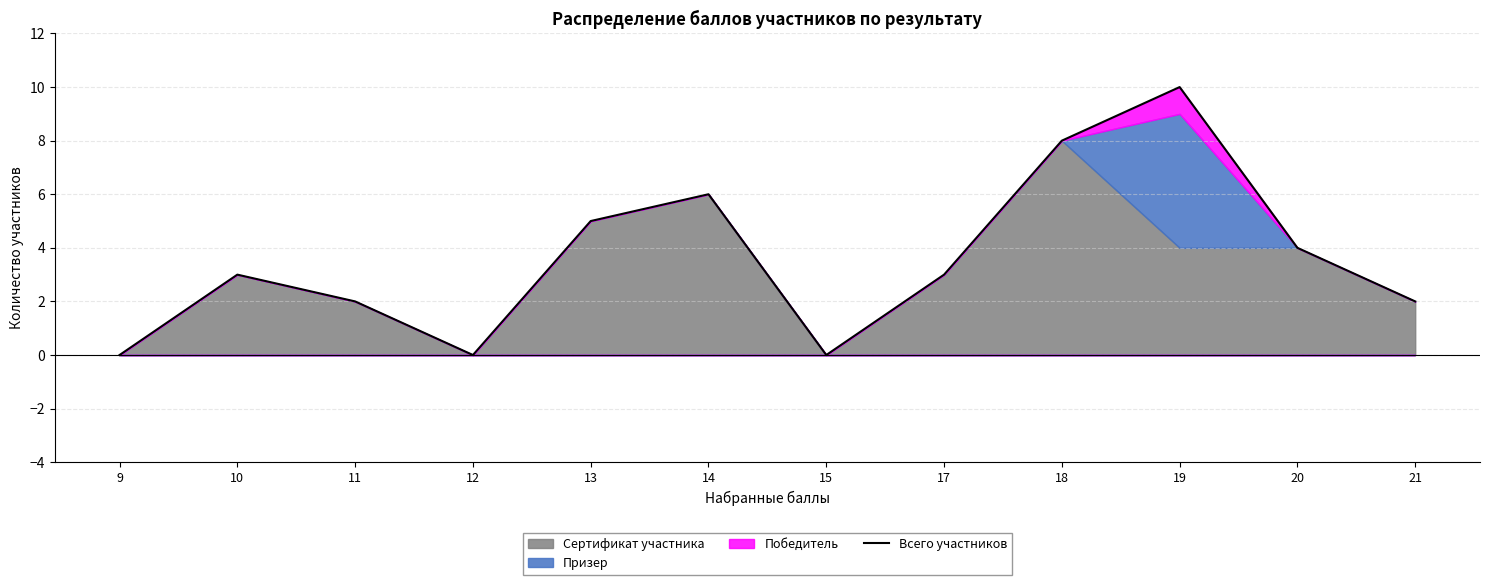

Reading left to right, extract all data points from this chart.

9=0	10=3	11=2	12=0	13=5	14=6	15=0	17=3	18=8	19=10	20=4	21=2